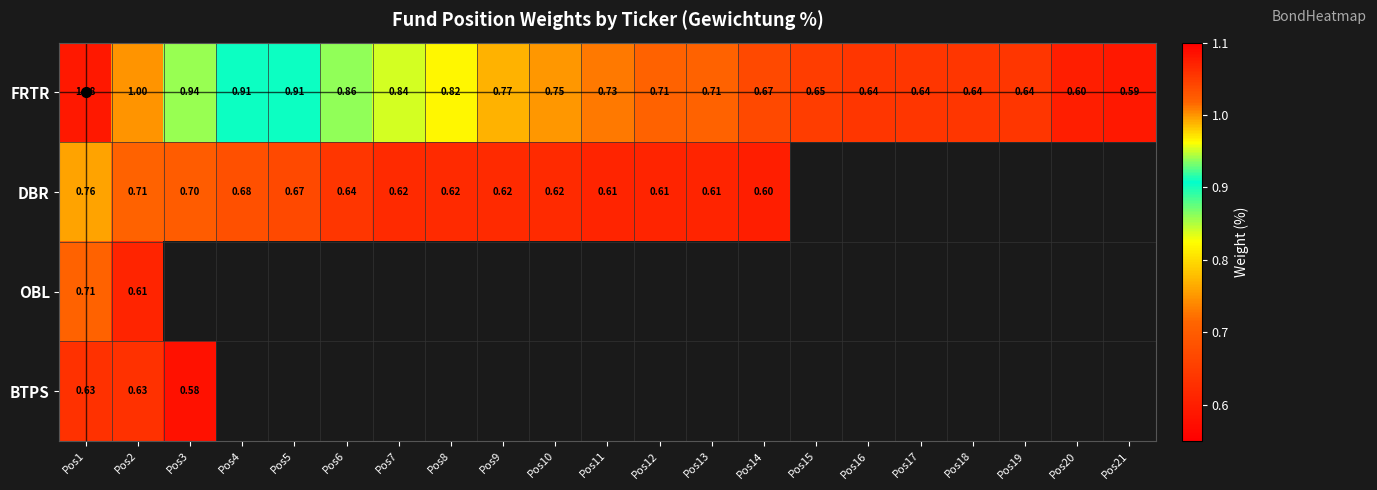

Which series has the widest spread of values?

FRTR